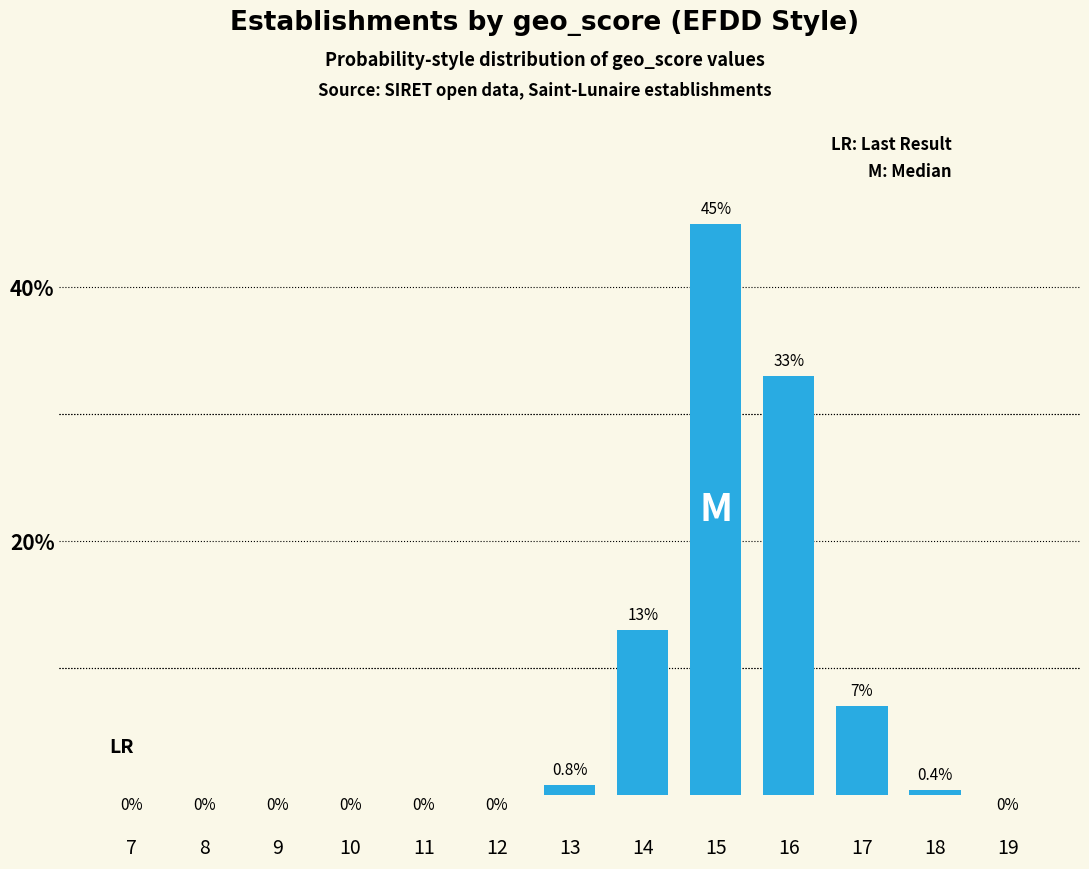

Reading right to left, extract all data points from this chart.

19=0.0	18=0.4	17=7.0	16=33.0	15=45.0	14=13.0	13=0.8	12=0.0	11=0.0	10=0.0	9=0.0	8=0.0	7=0.0